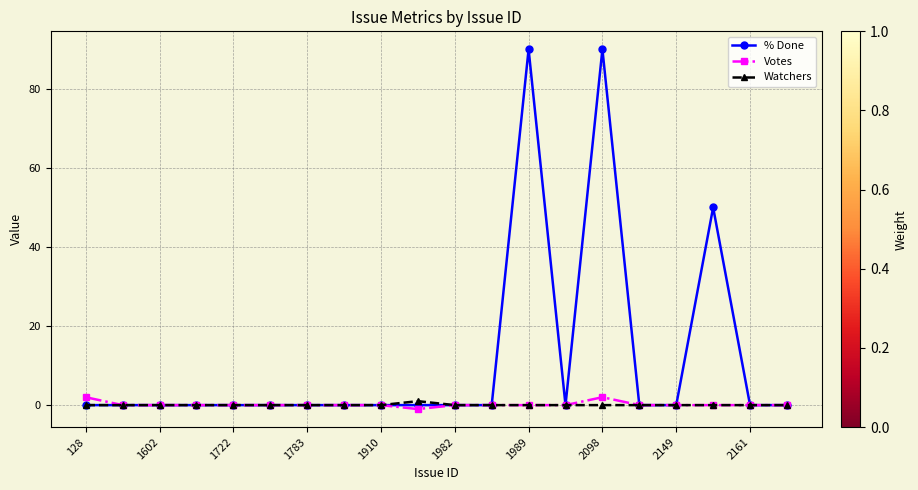

Which series has the largest total across all categories?

% Done